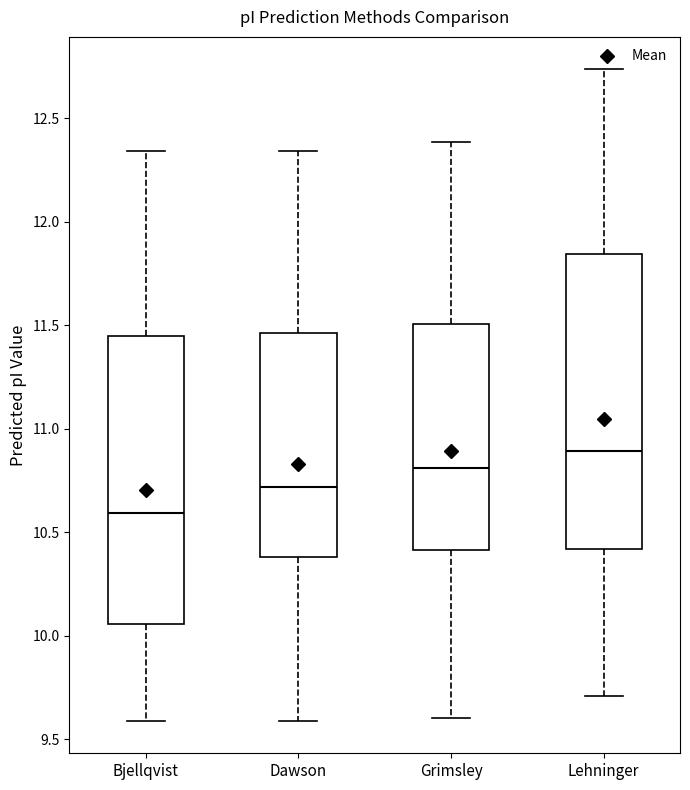

Reading left to right, transcribe this box plot: for each box, give where its median line is, the range the box spans, and where its two whiskers end, as read against the y-axis. The values are not printed on the chart, so give them approximately, as read against the axis.

Bjellqvist: median 10.60, box 10.05 to 11.45, whiskers 9.60 to 12.35
Dawson: median 10.70, box 10.40 to 11.45, whiskers 9.60 to 12.35
Grimsley: median 10.80, box 10.40 to 11.50, whiskers 9.60 to 12.40
Lehninger: median 10.90, box 10.40 to 11.85, whiskers 9.70 to 12.75